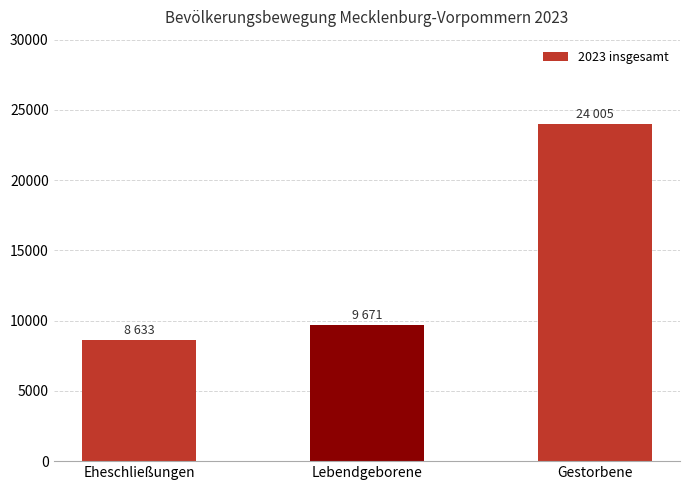

How many series are shown in this chart?

1